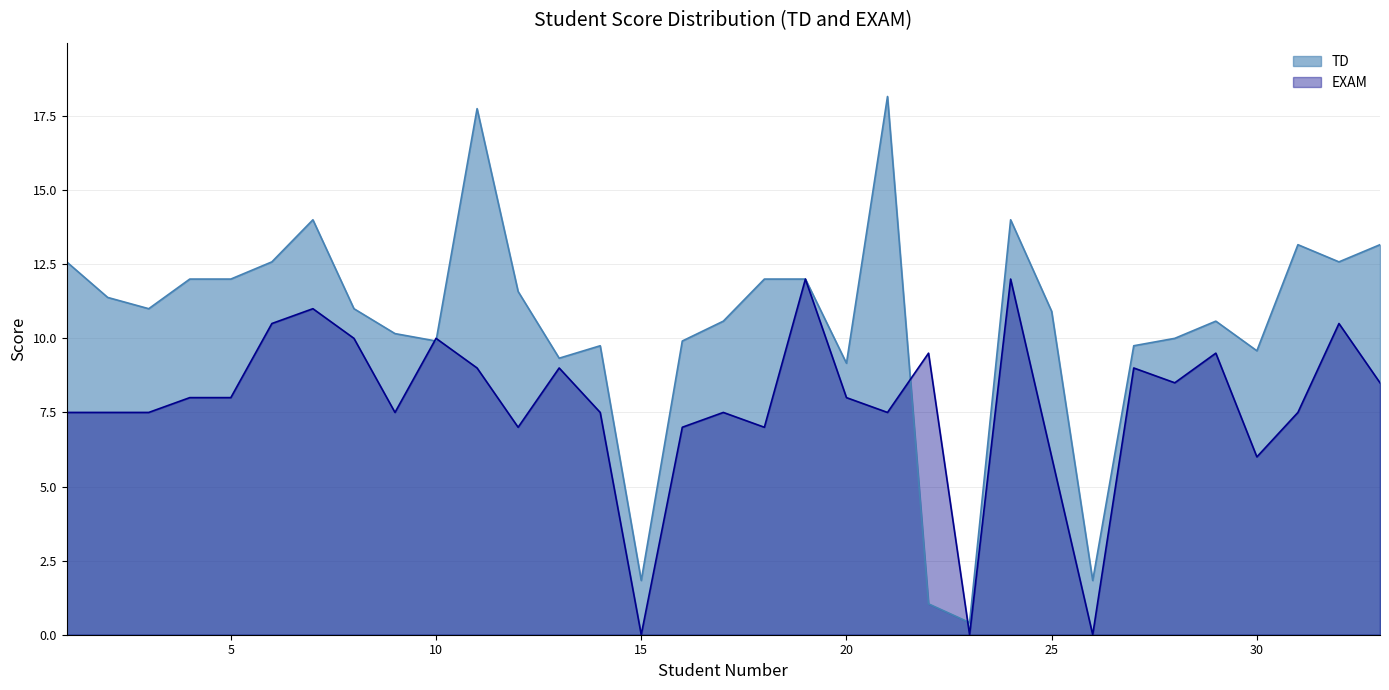

Count the number of data series in this chart.

2